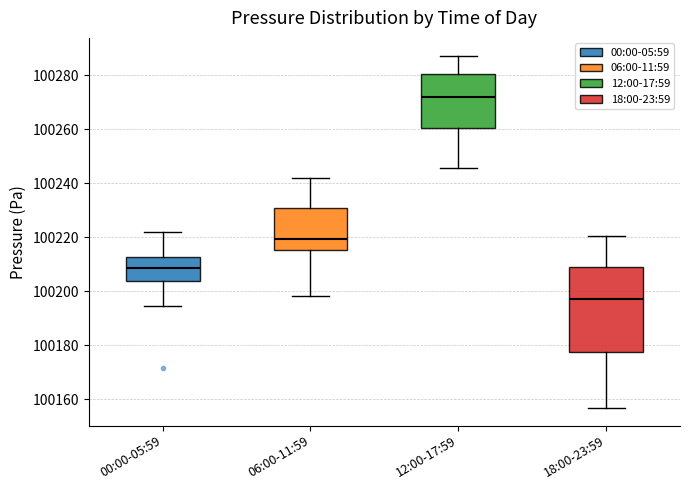

Which box's median line is the lowest?

18:00-23:59